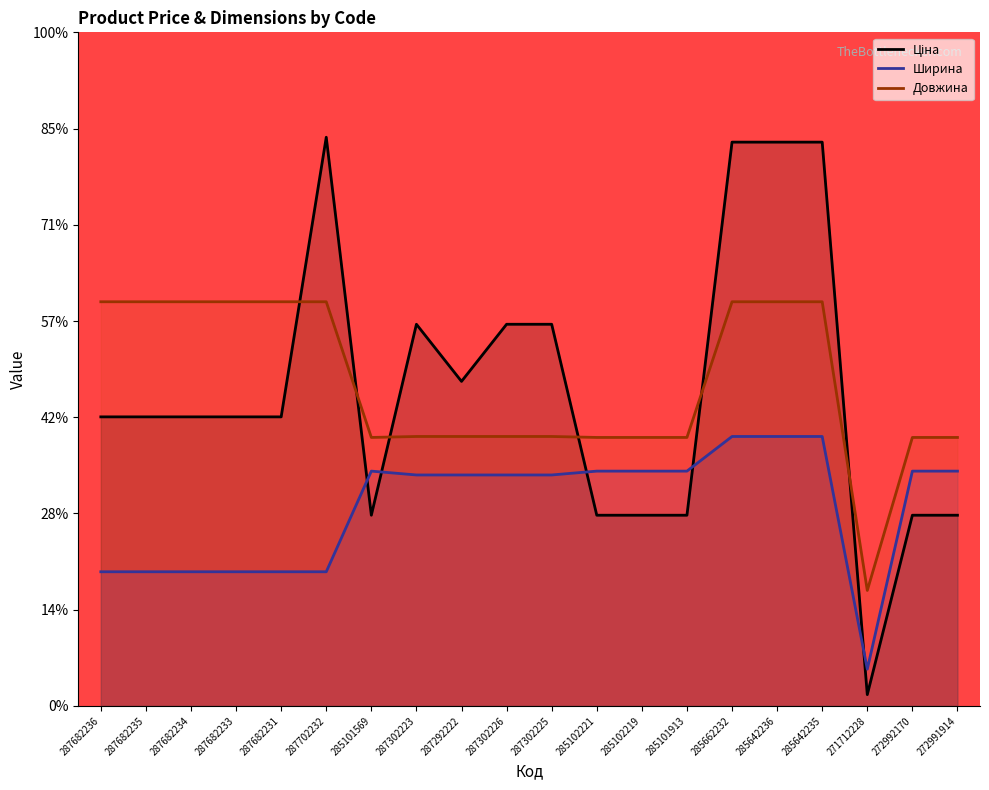

Is the value of Довжина at 285101569 greater than the value of Ціна at 271712228?

Yes